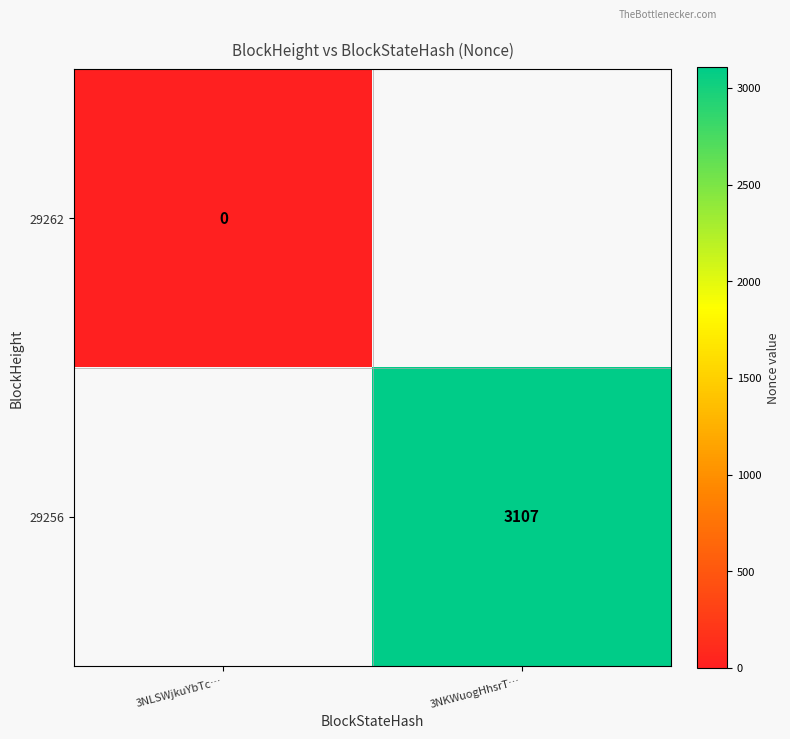

True or false: 29256 has a value of 3107 at 3NKWuogHhsrT….

True